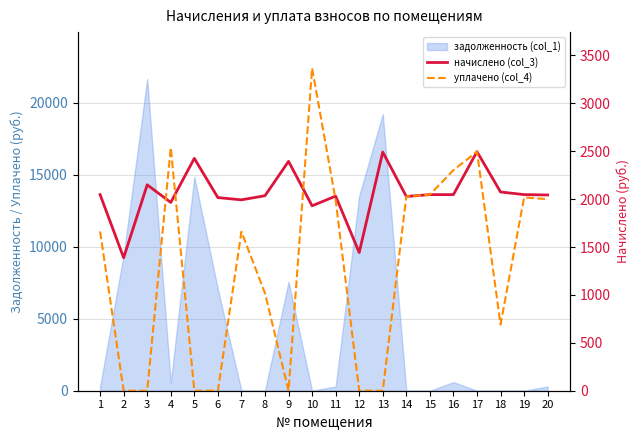

Which series ends up on top after the final intersection of уплачено (col_4) and начислено (col_3)?

начислено (col_3)